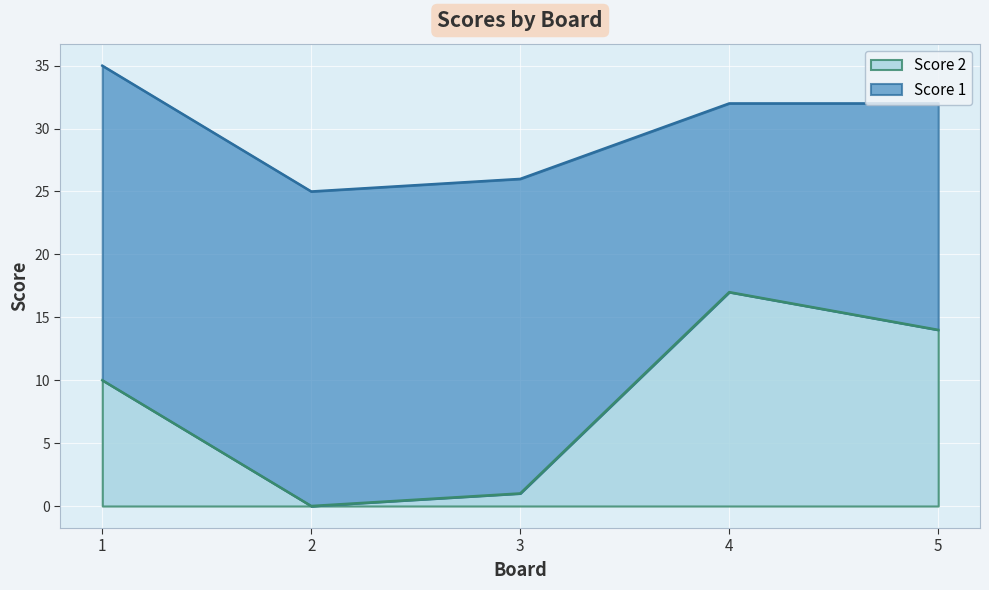

What is the ratio of the value at 4 to the value at 5?

1.2